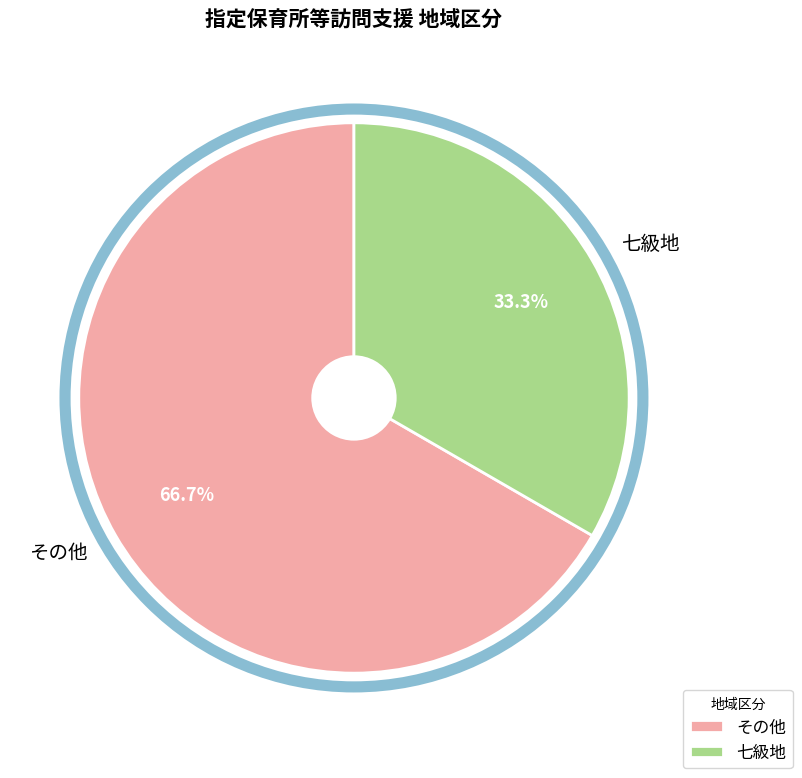

Combined, do その他 and 七級地 account for over 50%?

Yes